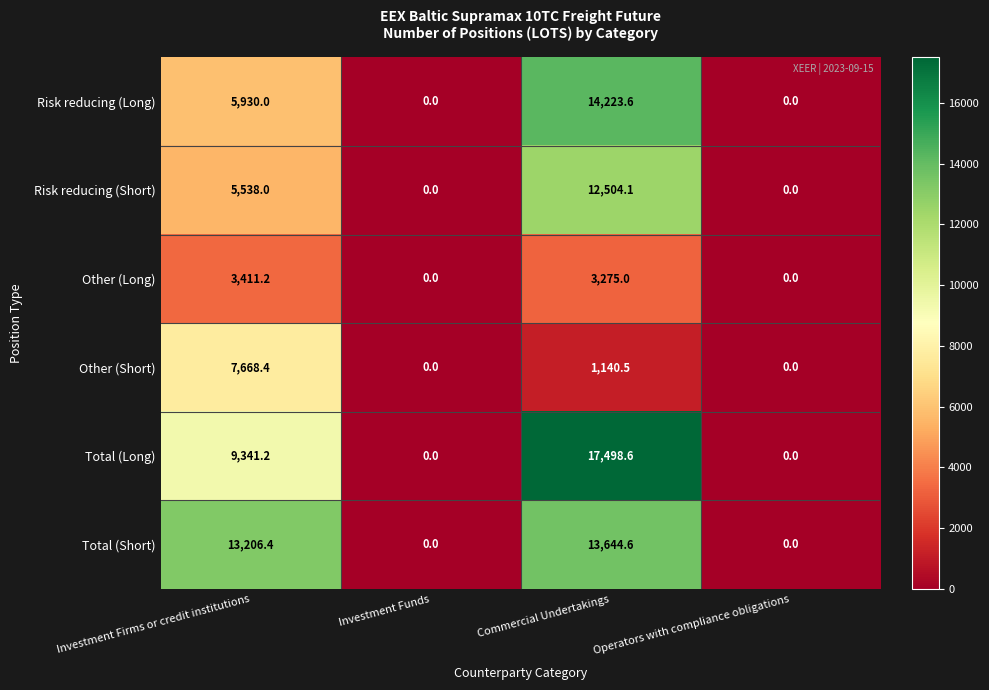

List the series in order of their peak value, lowest first.

Other (Long), Other (Short), Risk reducing (Short), Total (Short), Risk reducing (Long), Total (Long)